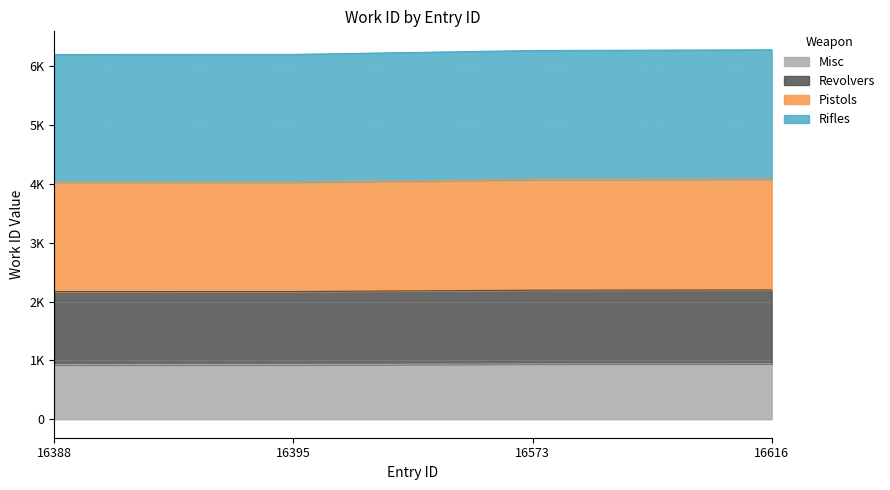

What is the sum of the values at 16616 and 16395?

1871.4